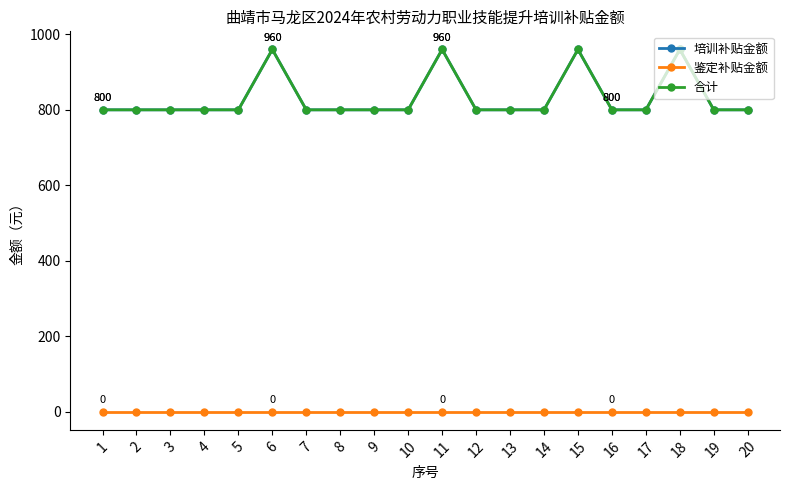

Which series has the largest total across all categories?

培训补贴金额